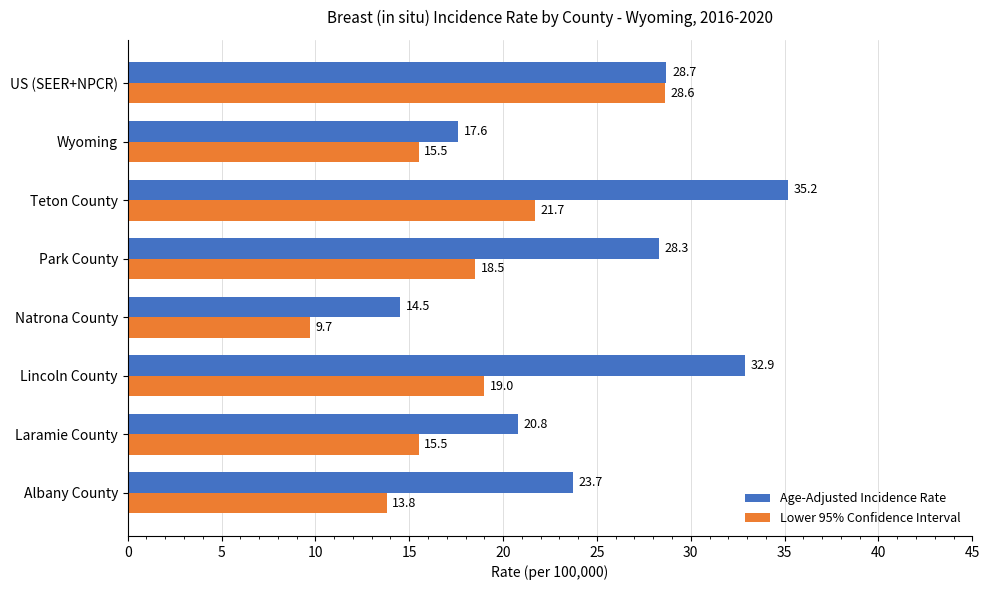

At how many categories does at least one series exceed 19?

6